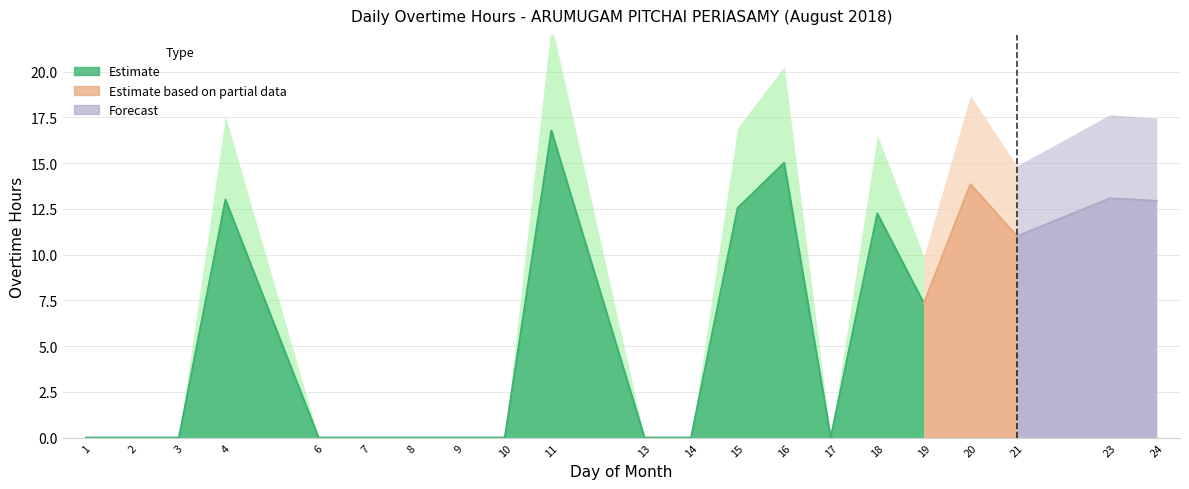

Reading left to right, what are all the values shown in this chart?

1=0.0	2=0.0	3=0.0	4=13.0	6=0.0	7=0.0	8=0.0	9=0.0	10=0.0	11=16.8	13=0.0	14=0.0	15=12.5	16=15.0	17=0.0	18=12.2	19=7.3	20=13.8	21=11.0	23=13.1	24=12.9